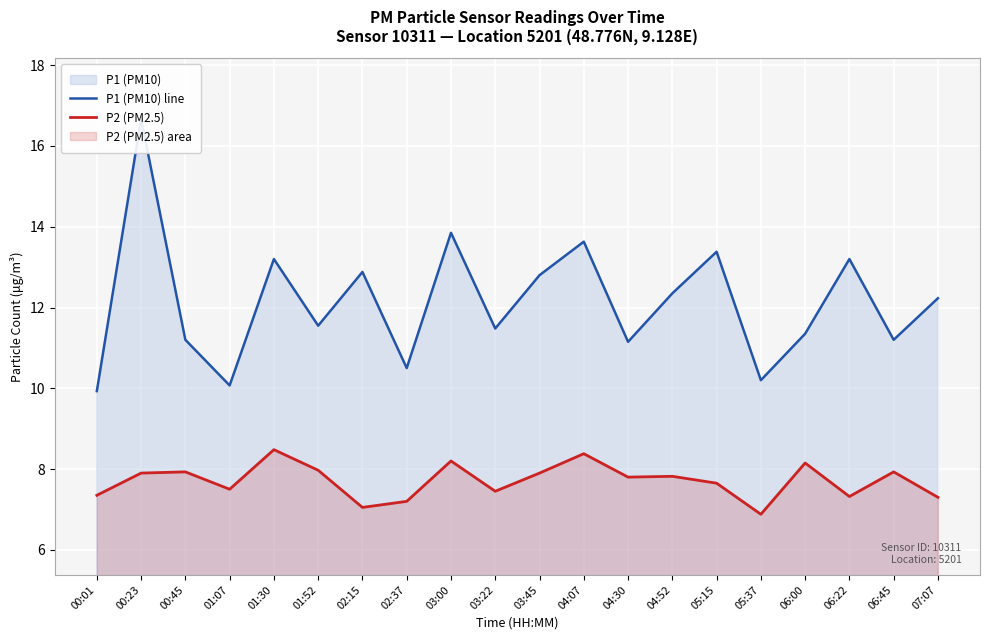

What is the value of the P2 (PM2.5) point at the 12th from the left?

8.4